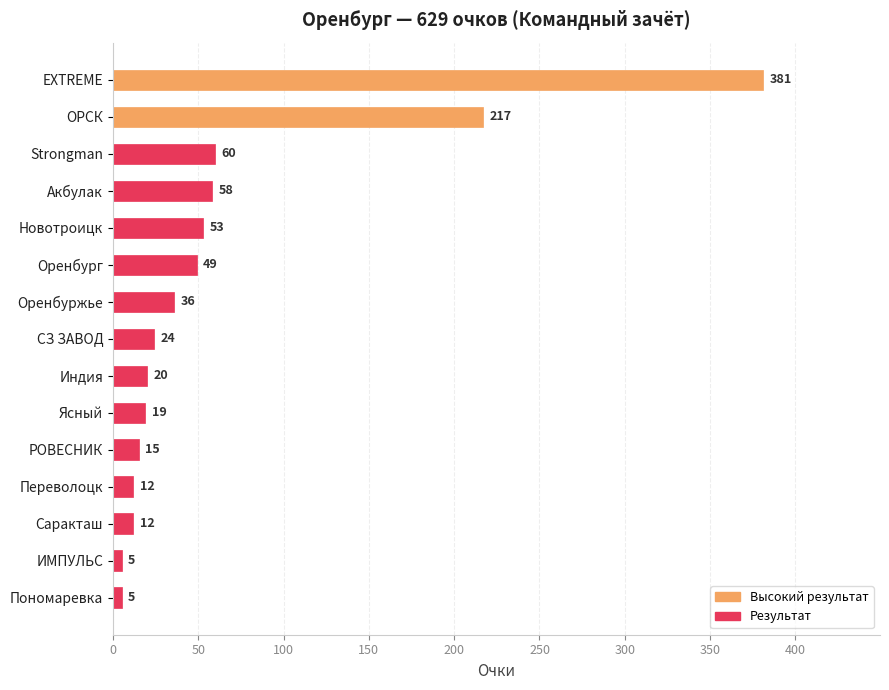

What is the approximate value at Strongman, to the nearest 5?

60